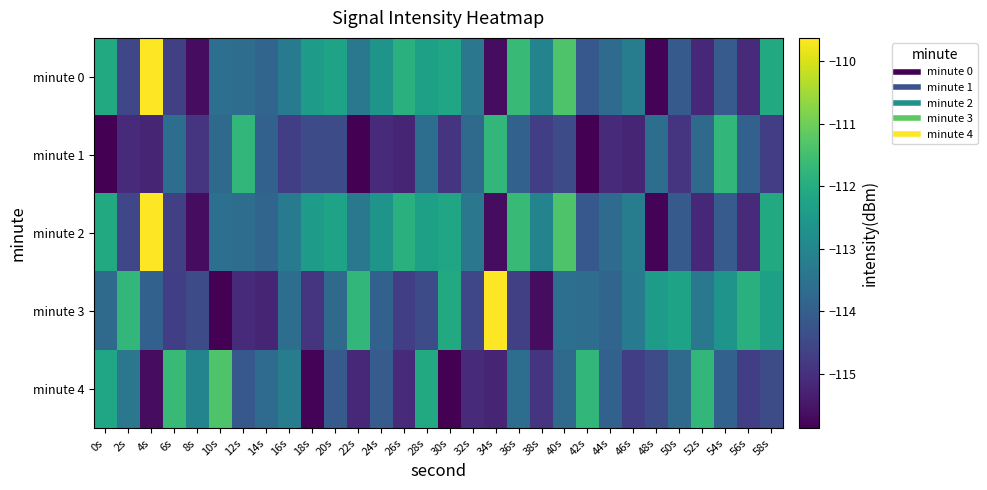

Reading left to right, transcribe all the data shown in this chart.

minute 0: 0s=-112.1	2s=-114.5	4s=-109.6	6s=-114.7	8s=-115.7	10s=-113.6	12s=-113.6	14s=-113.8	16s=-113.3	18s=-112.4	20s=-112.3	22s=-113.4	24s=-112.6	26s=-111.9	28s=-112.3	30s=-112.2	32s=-113.4	34s=-115.6	36s=-111.6	38s=-113.0	40s=-111.3	42s=-114.1	44s=-113.7	46s=-113.2	48s=-115.8	50s=-114.1	52s=-115.2	54s=-114.1	56s=-115.1	58s=-112.1
minute 1: 0s=-115.9	2s=-115.1	4s=-115.2	6s=-113.6	8s=-114.9	10s=-113.7	12s=-111.7	14s=-113.9	16s=-114.7	18s=-114.4	20s=-114.4	22s=-115.9	24s=-115.1	26s=-115.2	28s=-113.6	30s=-114.9	32s=-113.7	34s=-111.7	36s=-113.9	38s=-114.7	40s=-114.4	42s=-115.9	44s=-115.1	46s=-115.2	48s=-113.6	50s=-114.9	52s=-113.7	54s=-111.7	56s=-113.9	58s=-114.7
minute 2: 0s=-112.1	2s=-114.5	4s=-109.6	6s=-114.7	8s=-115.7	10s=-113.6	12s=-113.6	14s=-113.8	16s=-113.3	18s=-112.4	20s=-112.3	22s=-113.4	24s=-112.6	26s=-111.9	28s=-112.3	30s=-112.2	32s=-113.4	34s=-115.6	36s=-111.6	38s=-113.0	40s=-111.3	42s=-114.1	44s=-113.7	46s=-113.2	48s=-115.8	50s=-114.1	52s=-115.2	54s=-114.1	56s=-115.1	58s=-112.1
minute 3: 0s=-113.7	2s=-111.7	4s=-113.9	6s=-114.7	8s=-114.4	10s=-115.9	12s=-115.1	14s=-115.2	16s=-113.6	18s=-114.9	20s=-113.7	22s=-111.7	24s=-113.9	26s=-114.7	28s=-114.4	30s=-112.1	32s=-114.5	34s=-109.6	36s=-114.7	38s=-115.7	40s=-113.6	42s=-113.6	44s=-113.8	46s=-113.3	48s=-112.4	50s=-112.3	52s=-113.4	54s=-112.6	56s=-111.9	58s=-112.3
minute 4: 0s=-112.2	2s=-113.4	4s=-115.6	6s=-111.6	8s=-113.0	10s=-111.3	12s=-114.1	14s=-113.7	16s=-113.2	18s=-115.8	20s=-114.1	22s=-115.2	24s=-114.1	26s=-115.1	28s=-112.1	30s=-115.9	32s=-115.1	34s=-115.2	36s=-113.6	38s=-114.9	40s=-113.7	42s=-111.7	44s=-113.9	46s=-114.7	48s=-114.4	50s=-113.7	52s=-111.7	54s=-113.9	56s=-114.7	58s=-114.4